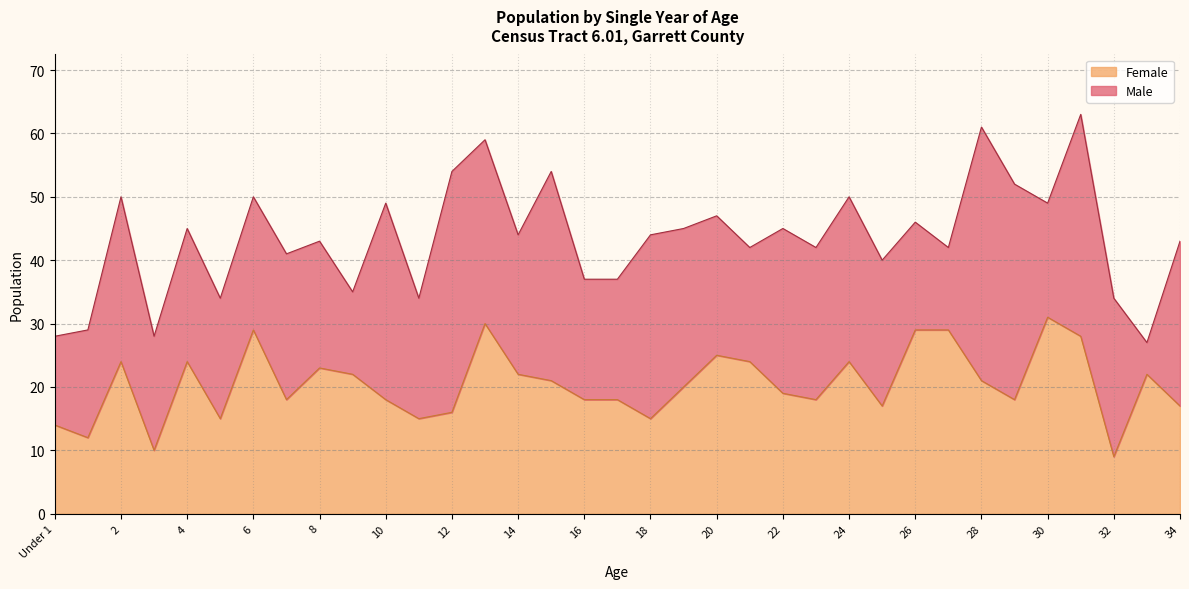

What is the value of the 15th point from the left?

22